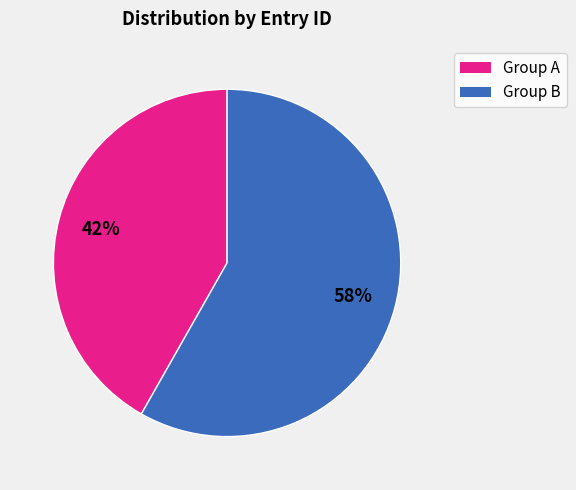

To the nearest percent, what is the average slice percentage?

50%